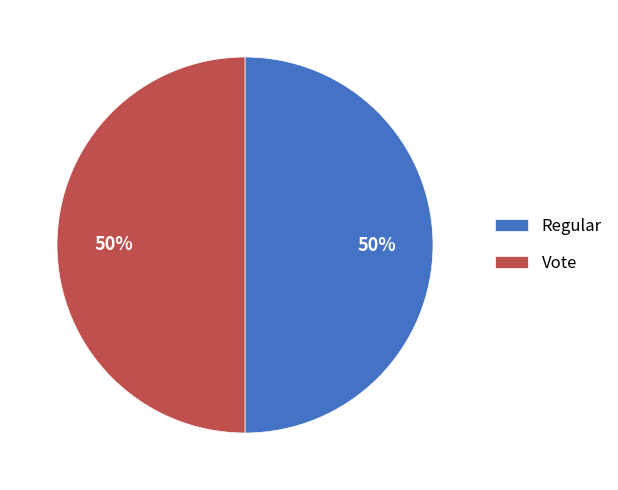

What percentage is the Vote slice, to the nearest percent?

50%